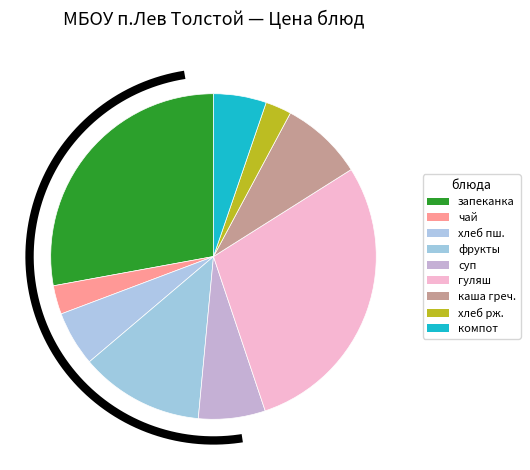

Is the sum of фрукты свежие and запеканка творожная с повидлом greater than half?

No